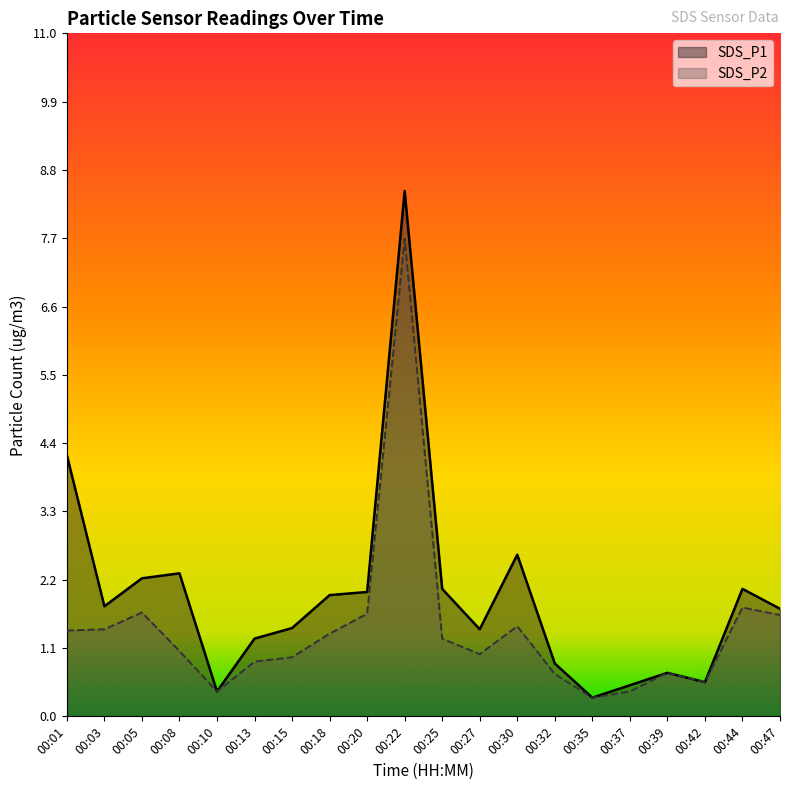

Does the chart display data point markers on the line(s)?

No